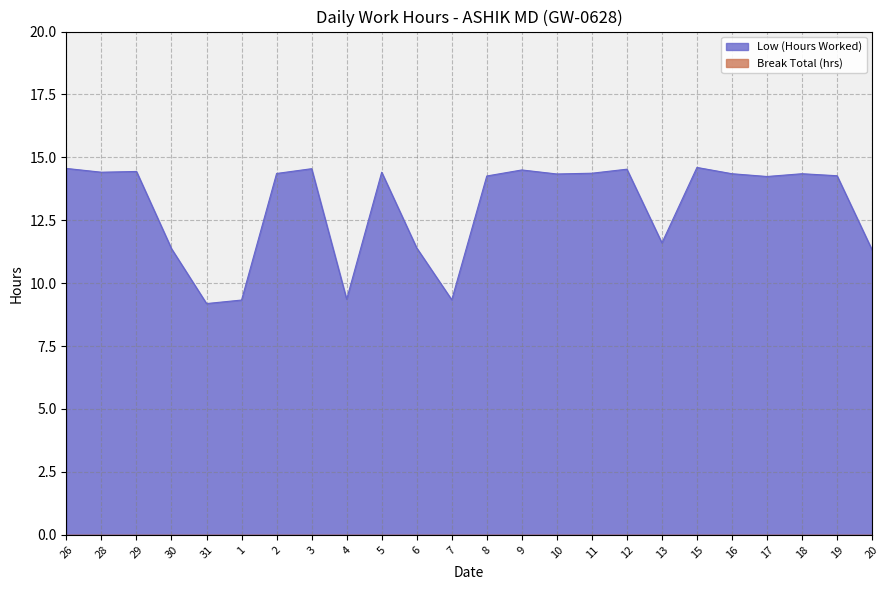

How many data points does each series have?

24